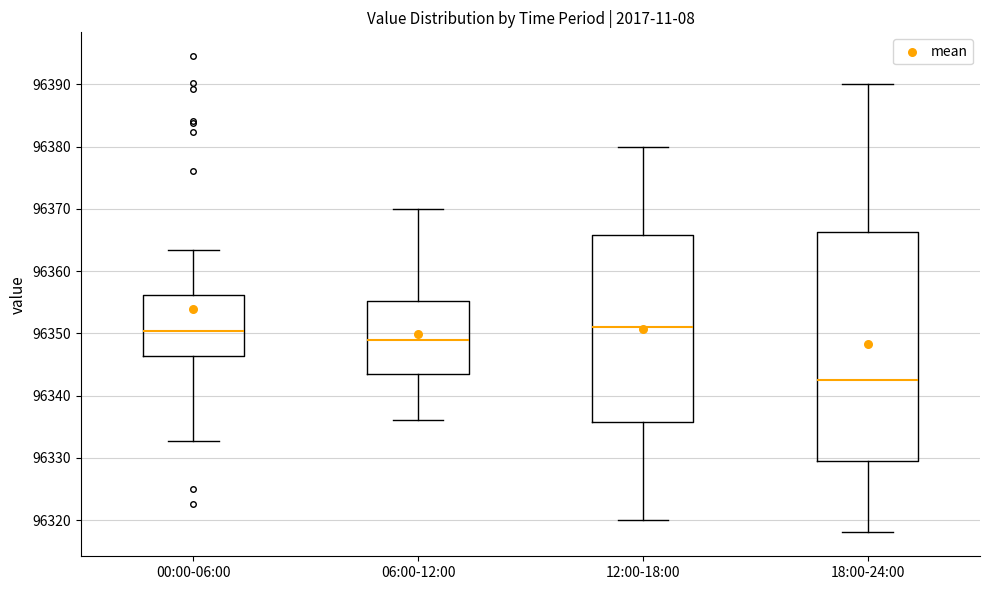

Reading left to right, read every box against the y-axis: the position of its median line, the range the box covers, and the ends of its whiskers. The values are not printed on the chart, so give them approximately, as read against the axis.

00:00-06:00: median 96350, box 96346 to 96356, whiskers 96333 to 96363
06:00-12:00: median 96349, box 96344 to 96355, whiskers 96336 to 96370
12:00-18:00: median 96351, box 96336 to 96366, whiskers 96320 to 96380
18:00-24:00: median 96343, box 96330 to 96366, whiskers 96318 to 96390